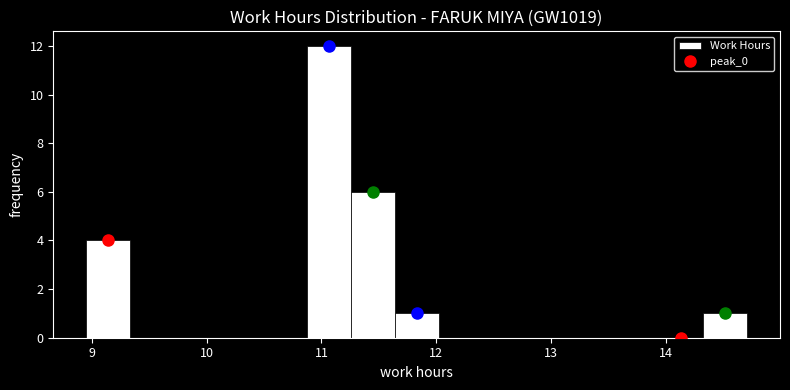

Around what value on the x-axis is the tallest bar? Give the approximate position of its centre, as read against the axis.

11.1